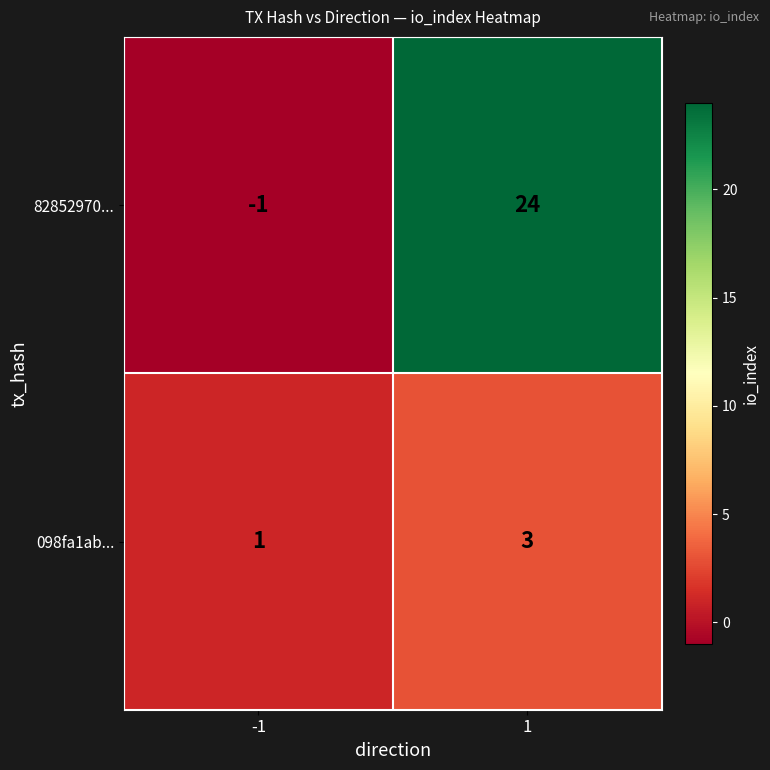

True or false: 098fa1ab... has a value of 2 at -1.

False